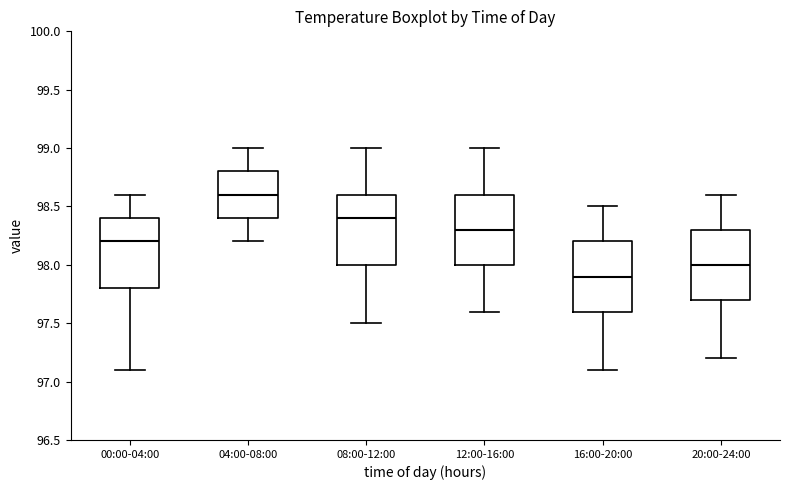

Reading left to right, transcribe this box plot: for each box, give where its median line is, the range the box spans, and where its two whiskers end, as read against the y-axis. The values are not printed on the chart, so give them approximately, as read against the axis.

00:00-04:00: median 98.2, box 97.8 to 98.4, whiskers 97.1 to 98.6
04:00-08:00: median 98.6, box 98.4 to 98.8, whiskers 98.2 to 99.0
08:00-12:00: median 98.4, box 98.0 to 98.6, whiskers 97.5 to 99.0
12:00-16:00: median 98.3, box 98.0 to 98.6, whiskers 97.6 to 99.0
16:00-20:00: median 97.9, box 97.6 to 98.2, whiskers 97.1 to 98.5
20:00-24:00: median 98.0, box 97.7 to 98.3, whiskers 97.2 to 98.6